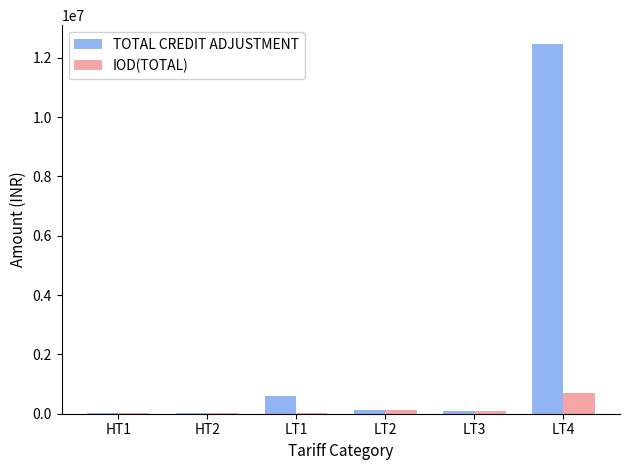

At which category is the sum across all series the highest?

LT4